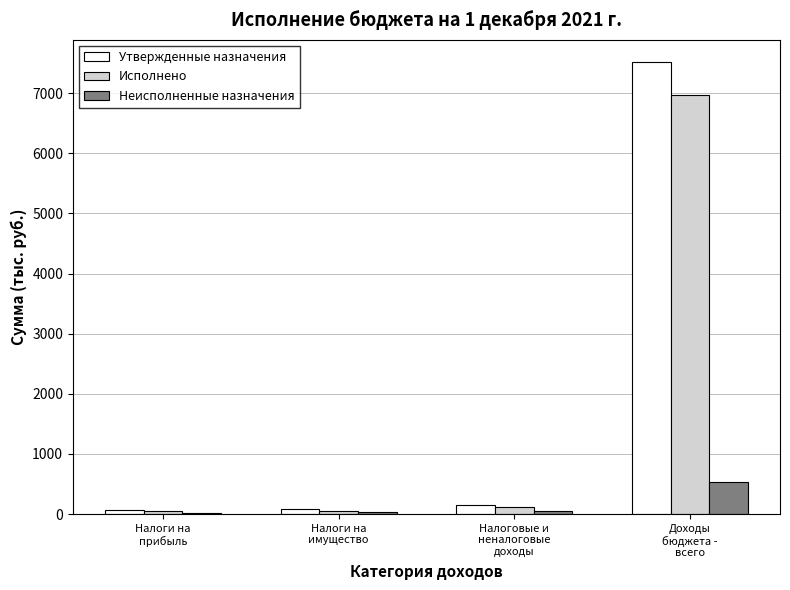

At which category is the sum across all series the highest?

Доходы
бюджета -
всего